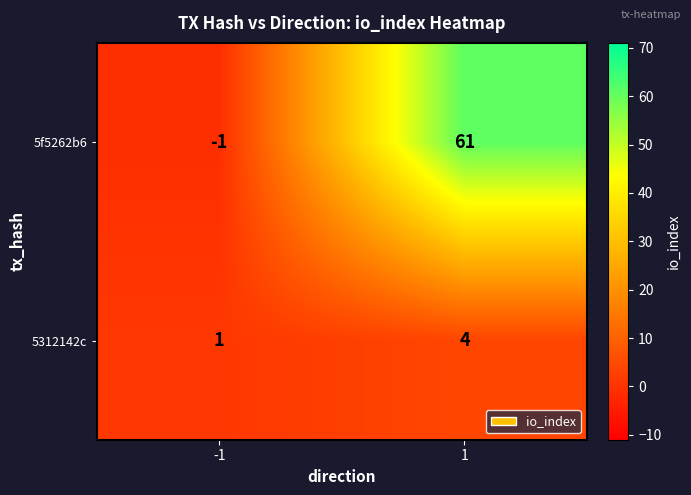

How many categories are shown in the chart?

2